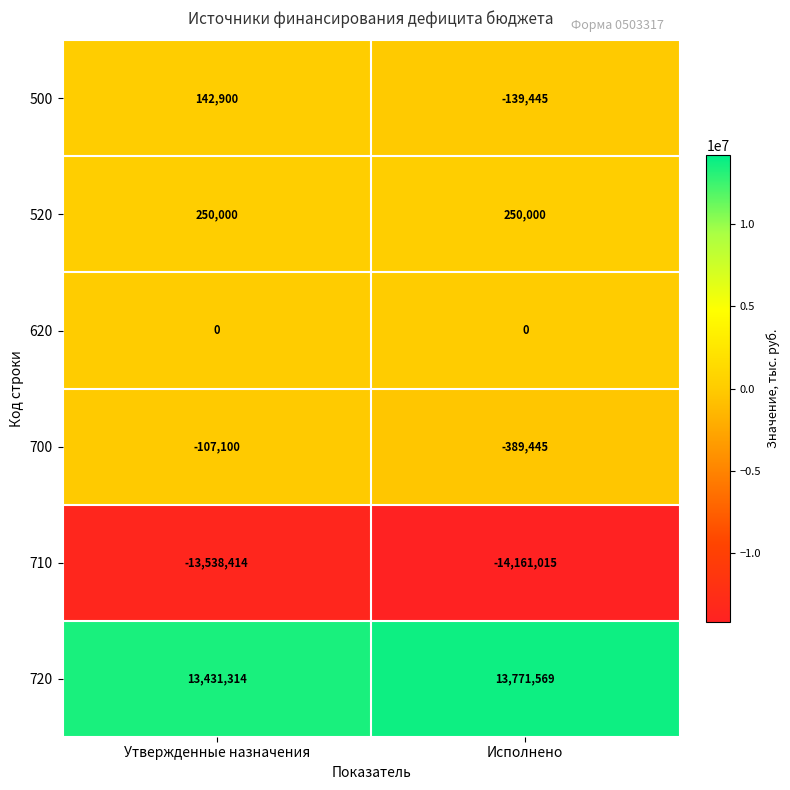

Reading left to right, transcribe all the data shown in this chart.

500: 142900	-139445
520: 250000	250000
620: 0	0
700: -107100	-389445
710: -13538414	-14161015
720: 13431314	13771569